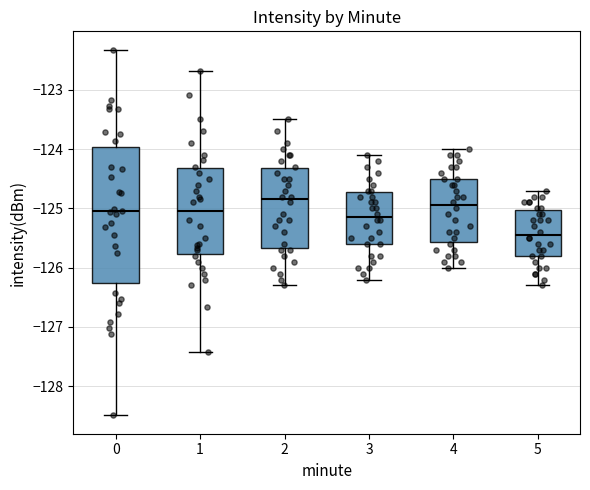

Which box's median line is the lowest?

5